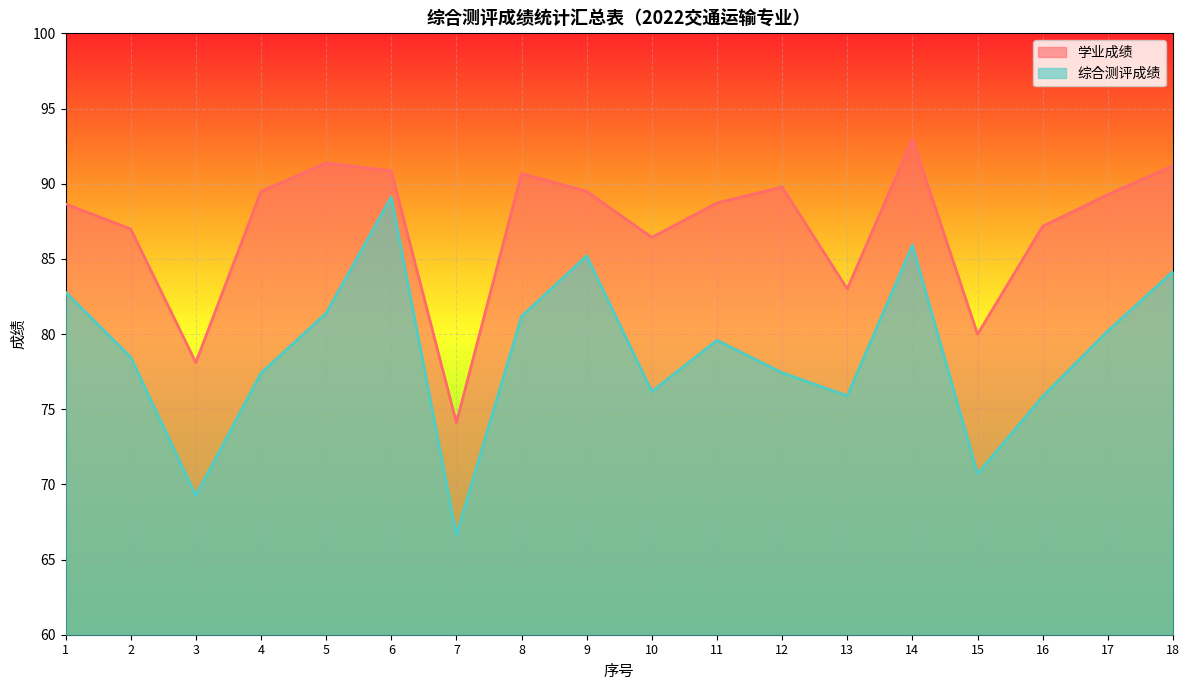

What is the difference between the 学业成绩 values at 7 and 13?

8.9